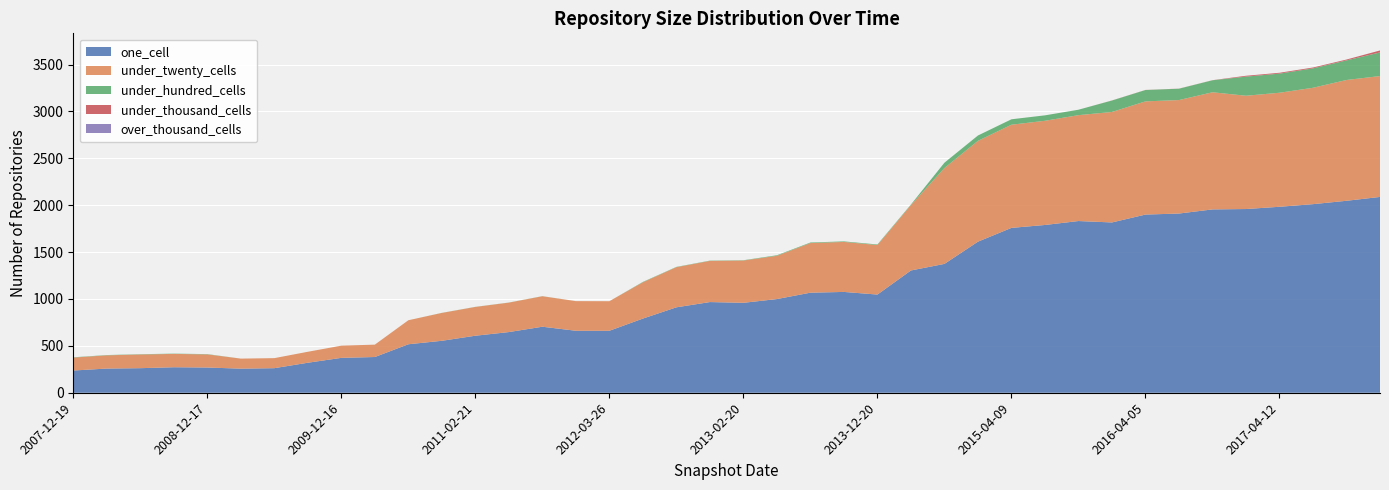

Reading left to right, what are all the values shown in this chart?

one_cell: 237	258	262	272	269	257	262	320	372	381	517	554	608	647	704	661	661	791	911	967	959	999	1067	1075	1047	1304	1374	1611	1758	1789	1831	1816	1900	1911	1955	1959	1983	2011	2047	2088
under_twenty_cells: 138	141	146	142	140	107	107	117	130	132	256	297	307	314	325	316	315	387	428	439	451	461	529	533	528	697	1022	1075	1100	1111	1129	1178	1207	1210	1249	1208	1216	1241	1288	1289
under_hundred_cells: 3	3	3	3	3	0	0	0	0	0	0	1	1	1	1	0	0	4	3	3	3	6	6	6	6	6	57	57	58	58	58	122	121	121	128	204	204	207	209	252
under_thousand_cells: 0	0	0	0	0	0	0	0	0	0	0	0	0	0	0	0	0	0	0	0	0	0	0	0	0	0	0	0	0	0	0	1	1	1	1	9	9	9	9	21
over_thousand_cells: 0	0	0	0	0	0	0	0	0	0	0	0	0	0	0	0	0	0	0	0	0	0	0	0	0	0	0	0	0	0	0	0	0	0	0	0	0	0	0	0